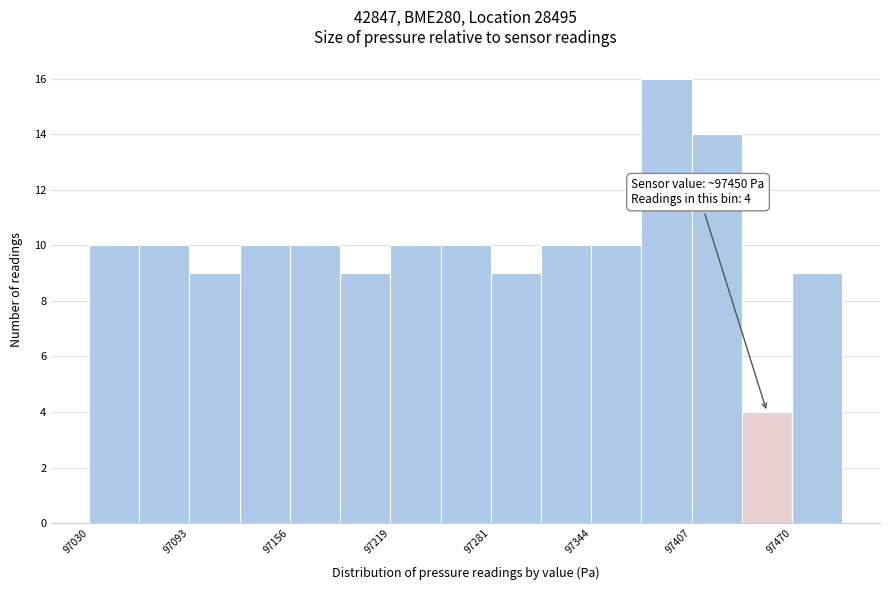

Around what value on the x-axis is the tallest bar? Give the approximate position of its centre, as read against the axis.

97390